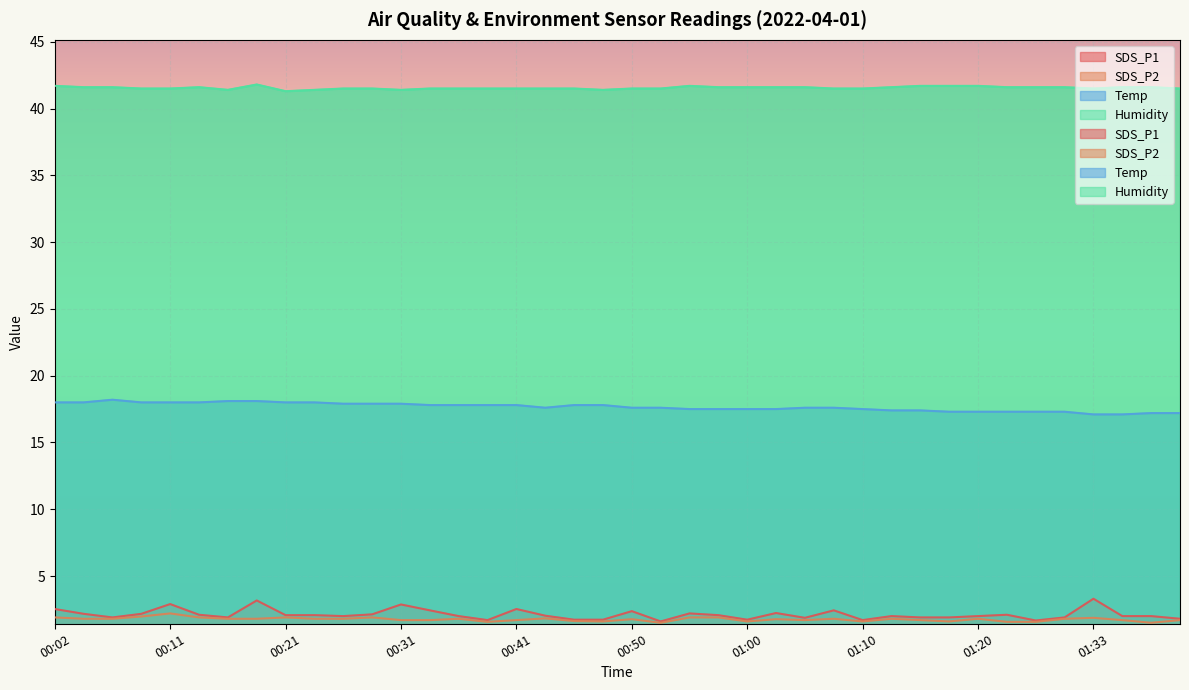

The value of SDS_P1 at 00:16 is 3.2. True or false?

False